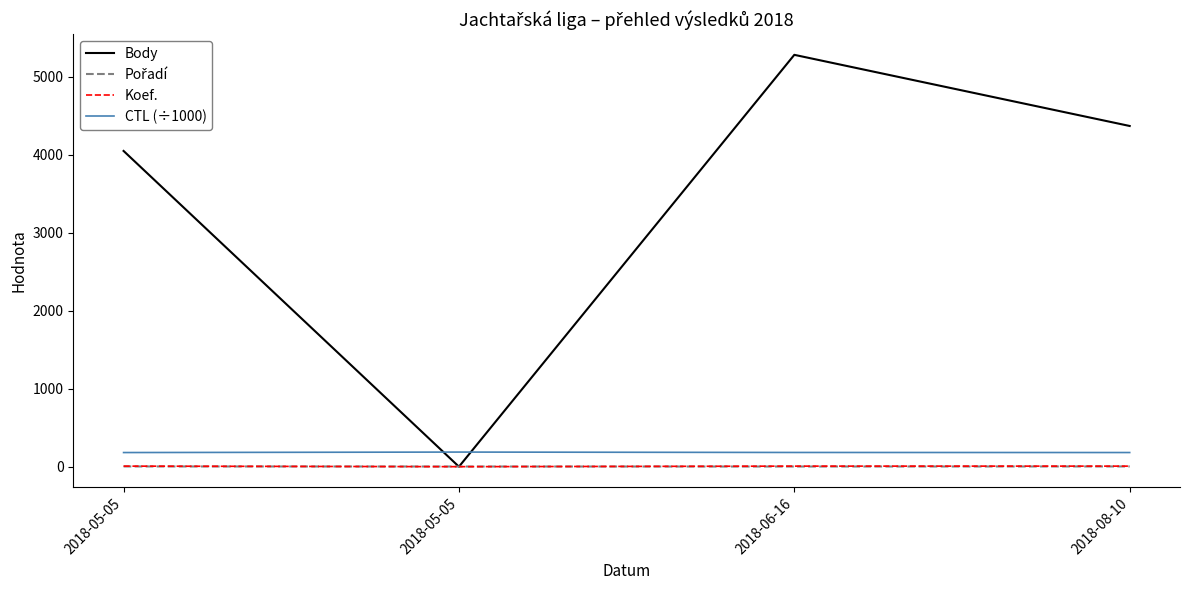

Where is Koef. nearest to the value 3?

2018-05-05